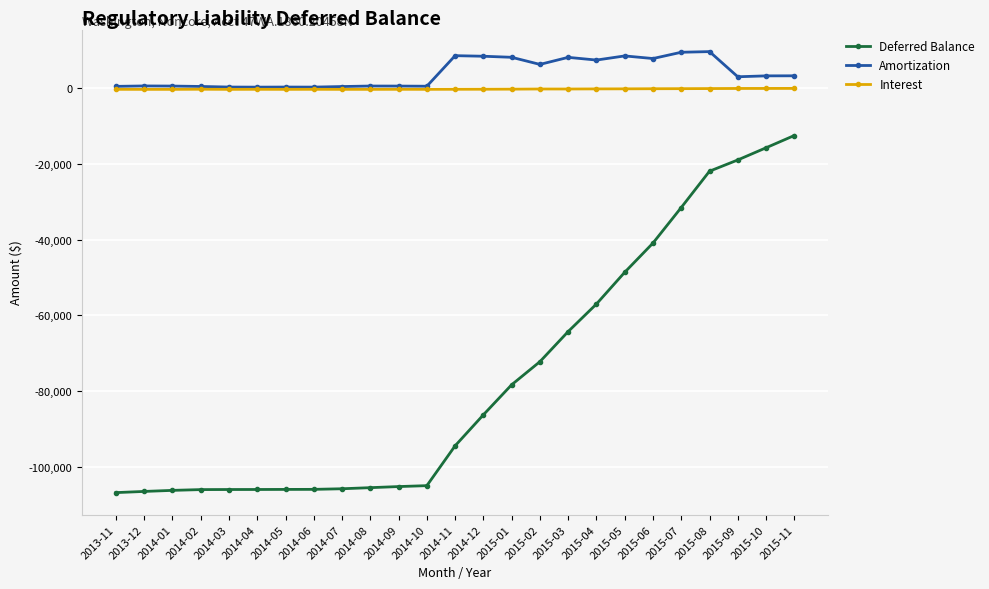

What is the label of the 4th point from the left?

2014-02